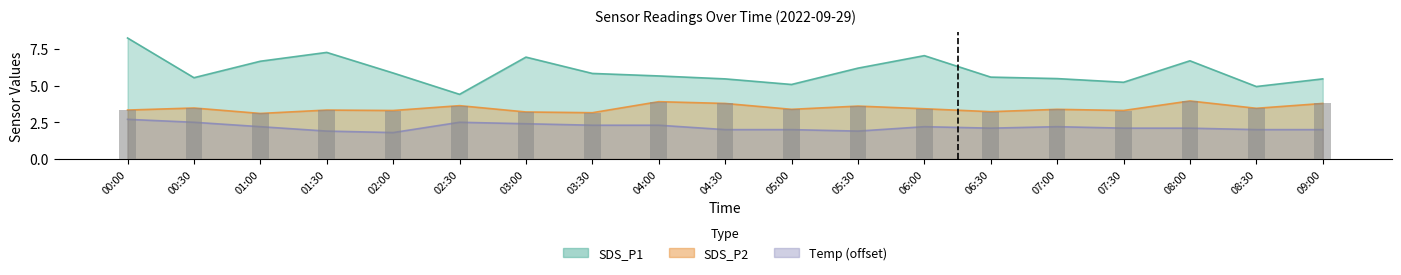

At 05:30, list the series in order from largest to smallest.

SDS_P1, SDS_P2, Temp